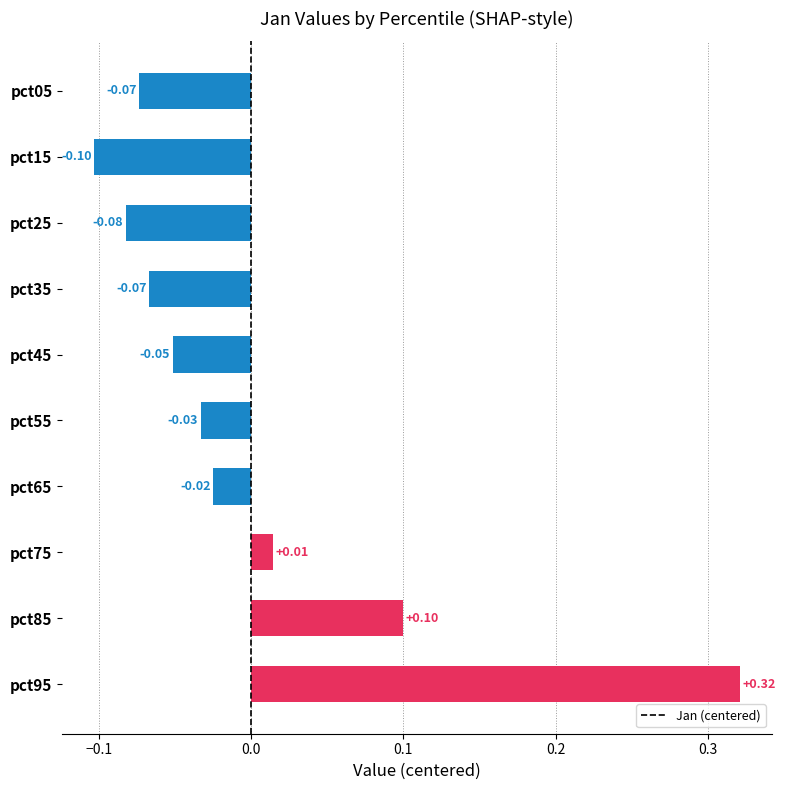

At which label is the value closest to 0?

pct75